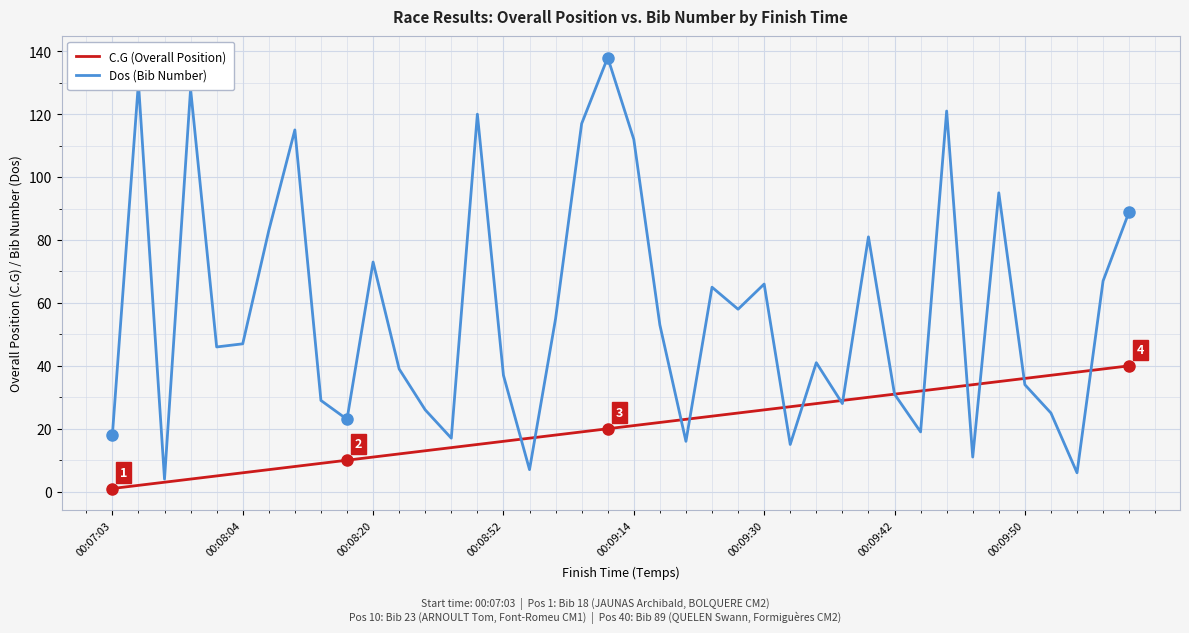

Which series has the largest total across all categories?

Dos (Bib Number)